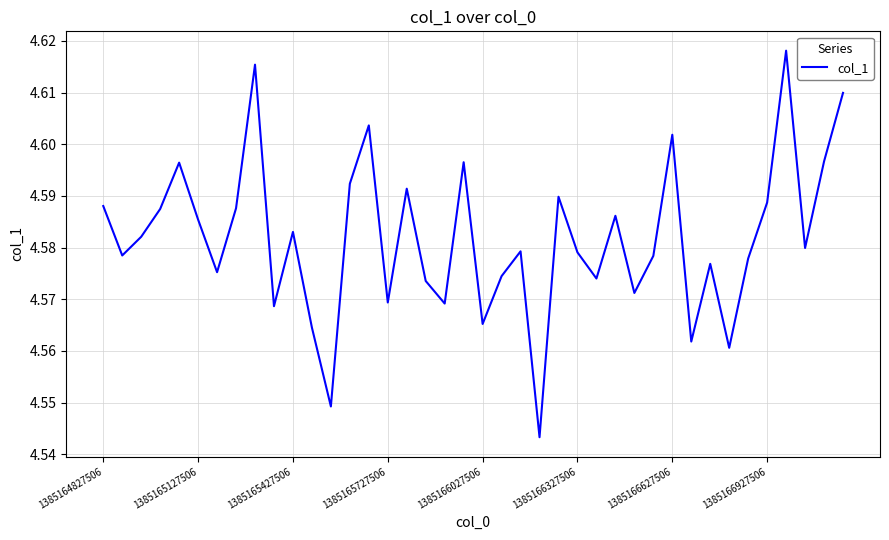

Is it true that the value at 1385164827506 is 7.4?

False